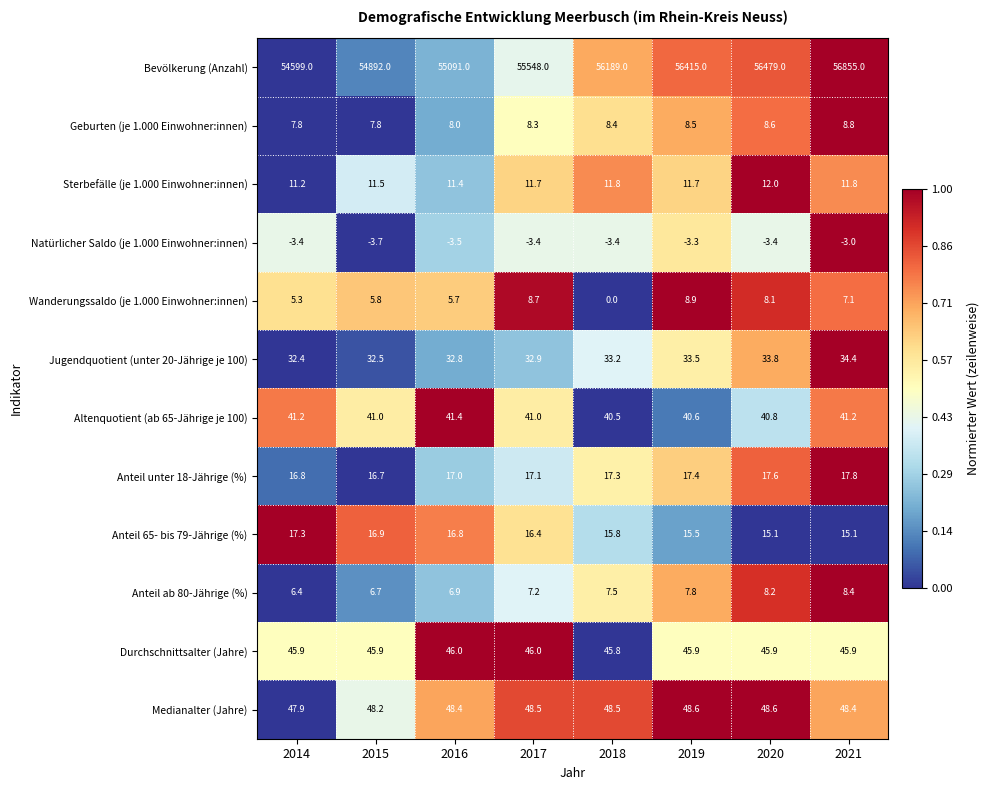

Rank the categories by Anteil unter 18-Jährige (%) value from highest to lowest.

2021, 2020, 2019, 2018, 2017, 2016, 2014, 2015